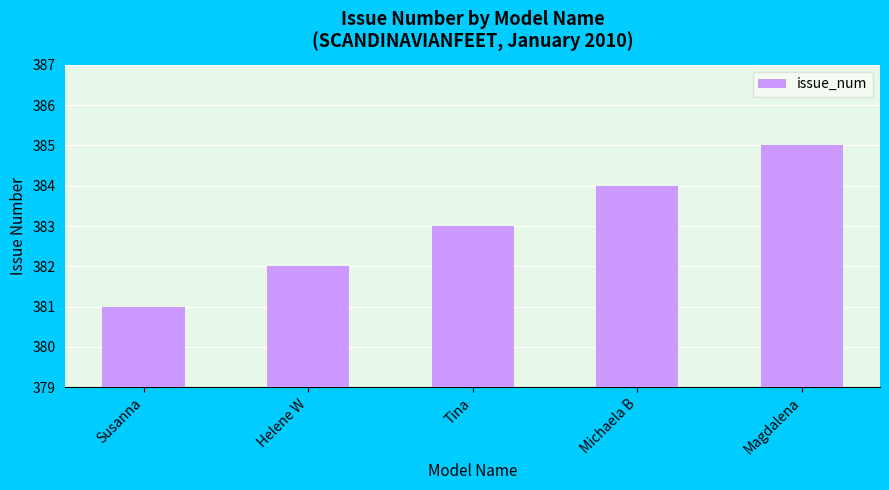

What is the difference between the second highest and second lowest values?

2